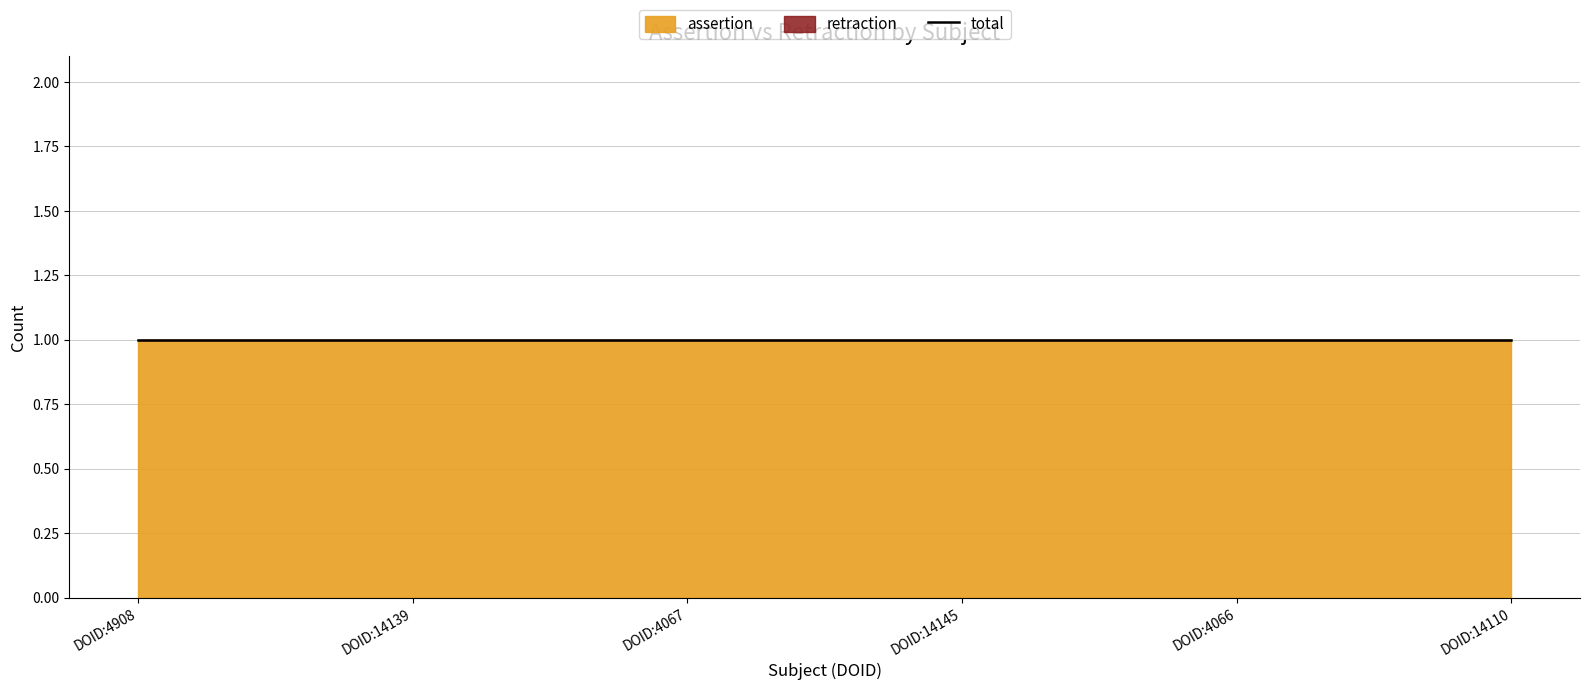

What is the label of the 3rd point from the left?

DOID:4067